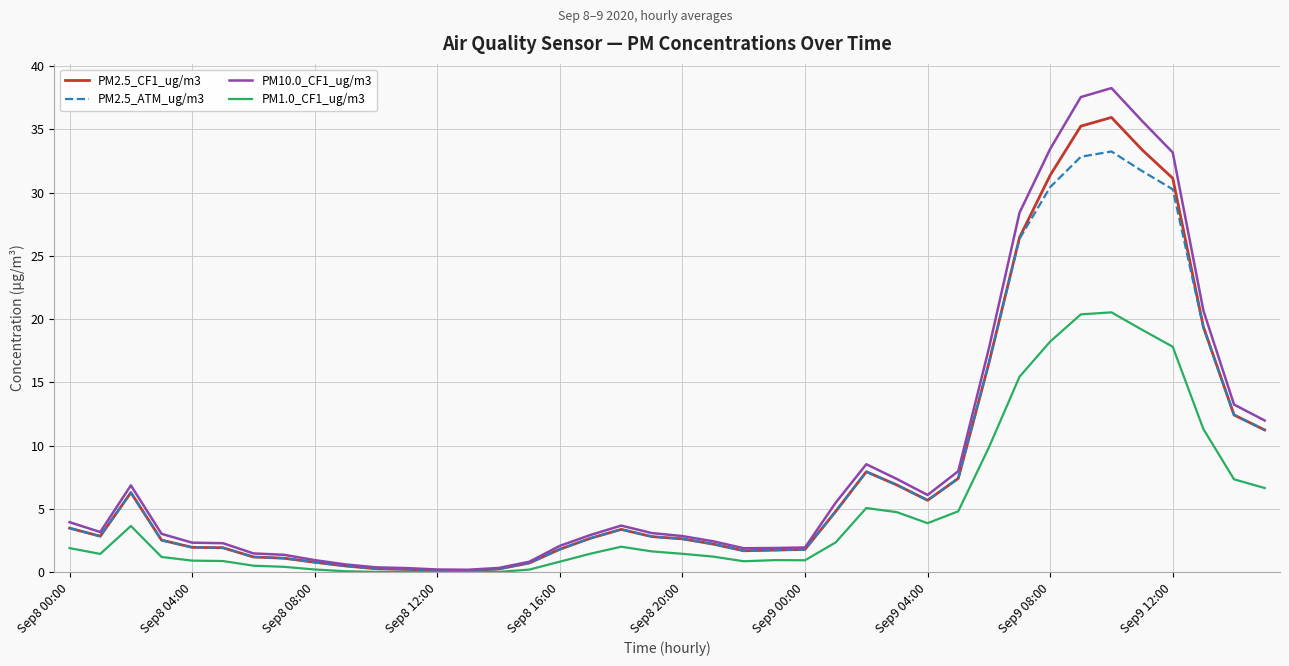

True or false: PM2.5_ATM_ug/m3 has more than 0 points higher than both neighbors.

True